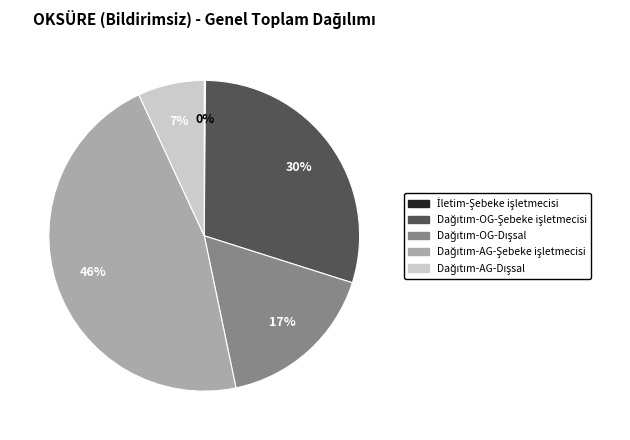

To the nearest percent, what is the average slice percentage?

20%